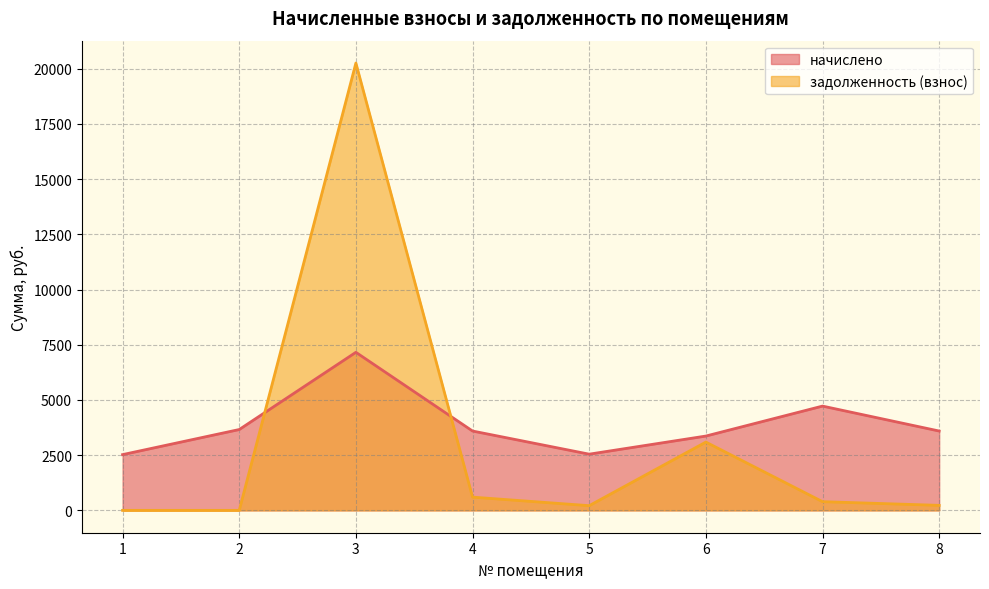

What is the total value across all series at 2?

3660.6